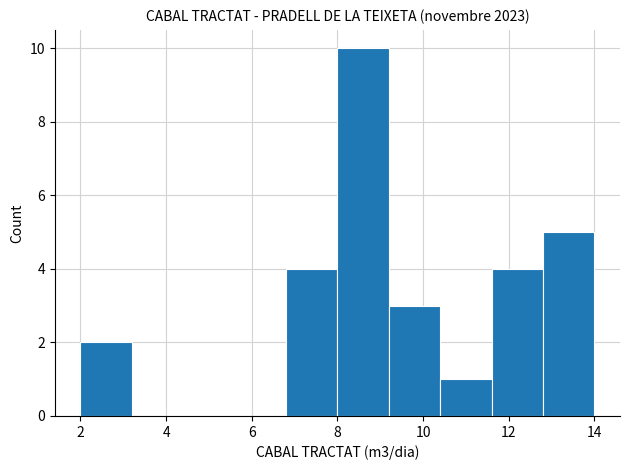

Reading left to right, transcribe this chart: for each bar, give the range it covers on the x-axis and its height. The values are not printed on the chart, so give them approximately, as read against the axis.

2.0 to 3.2: 2
3.2 to 4.4: 0
4.4 to 5.6: 0
5.6 to 6.8: 0
6.8 to 8.0: 4
8.0 to 9.2: 10
9.2 to 10.4: 3
10.4 to 11.6: 1
11.6 to 12.8: 4
12.8 to 14.0: 5